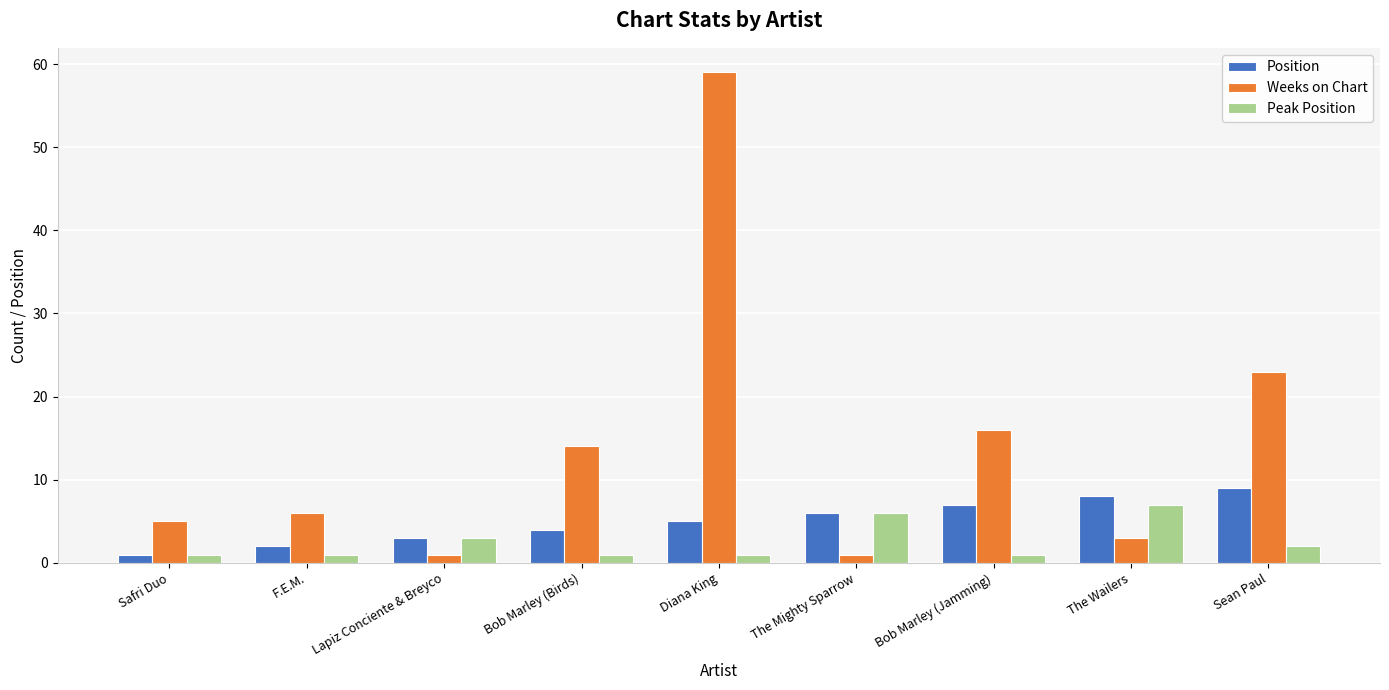

Rank the series at Bob Marley (Birds) from highest to lowest value.

Weeks on Chart, Position, Peak Position